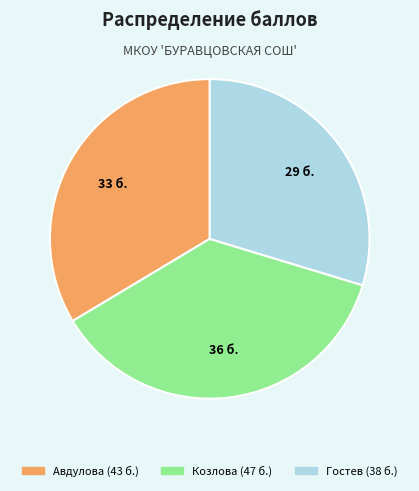

The Авдулова slice represents 19% of the pie. True or false?

False